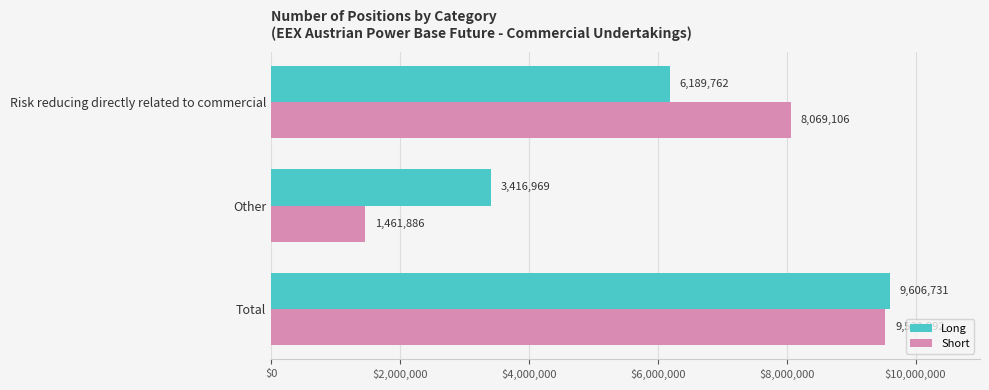

Rank the series by their average value, from lowest to highest.

Short, Long